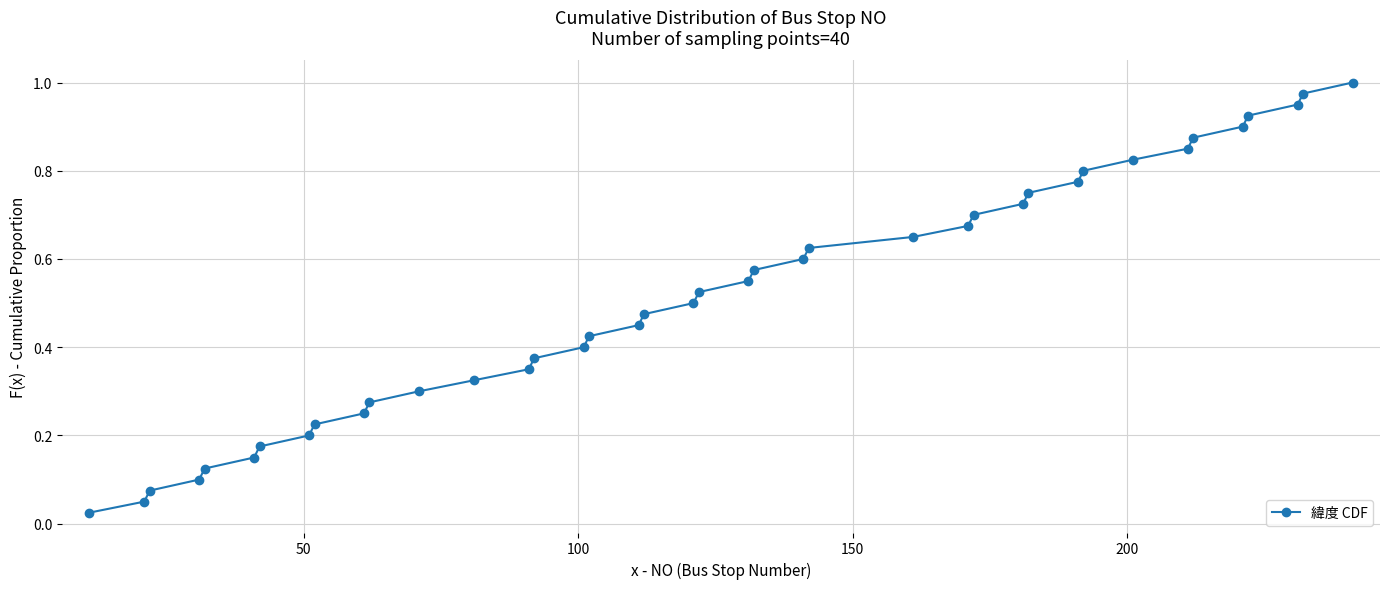

What is the sum of all values?

20.5